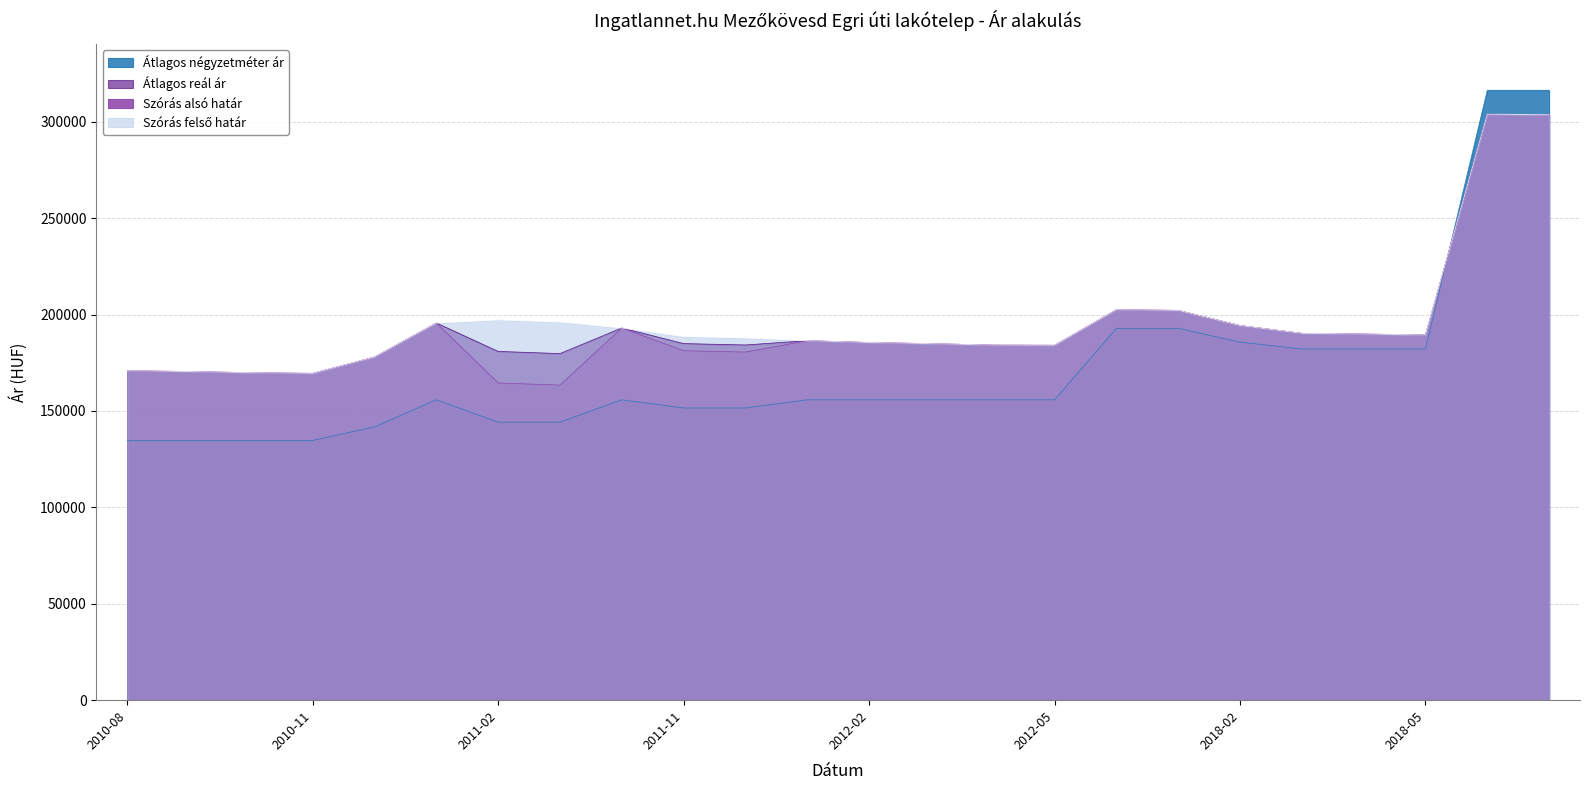

What is the difference between the second highest and minimum values in the Átlagos négyzetméter ár series?

181590